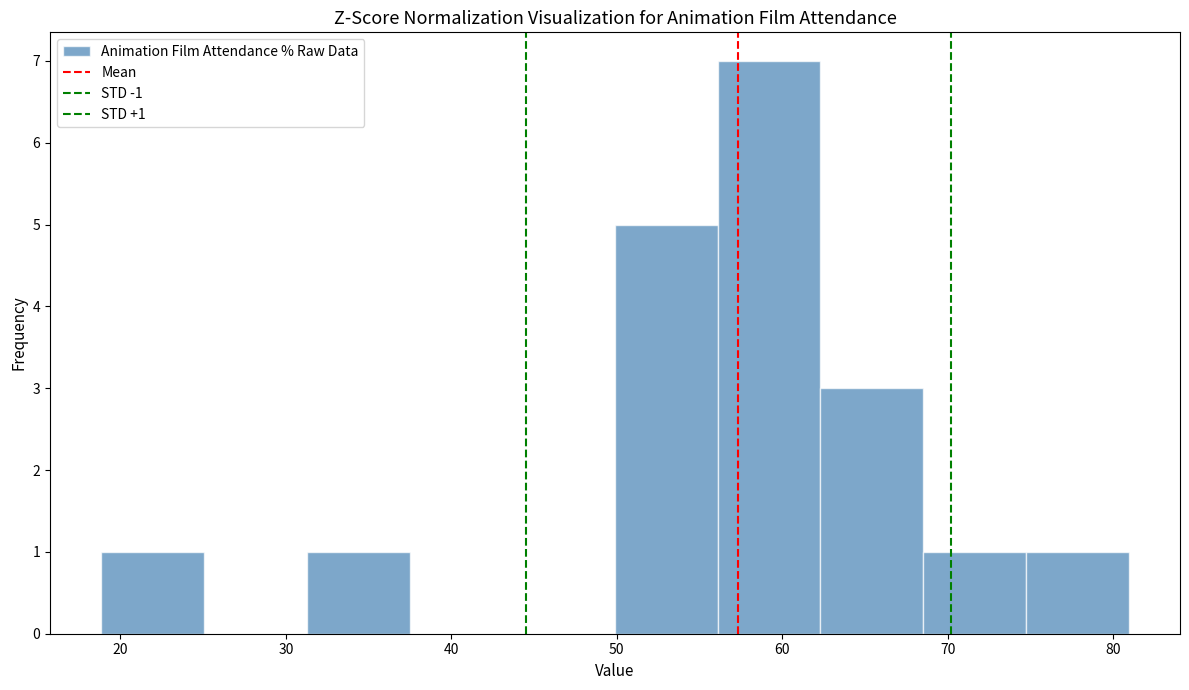

Over which range of the x-axis is the bar tallest?

56 to 62